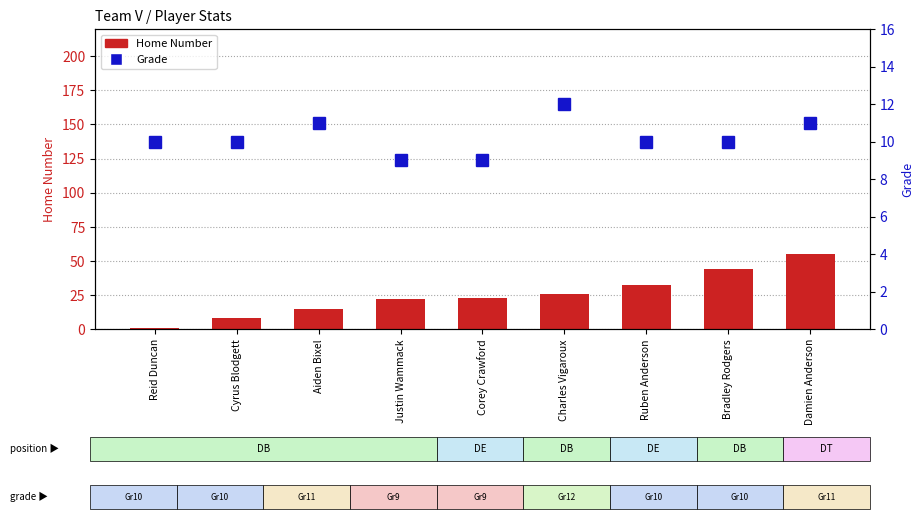

Is it true that Grade equals 10 at Ruben Anderson?

True